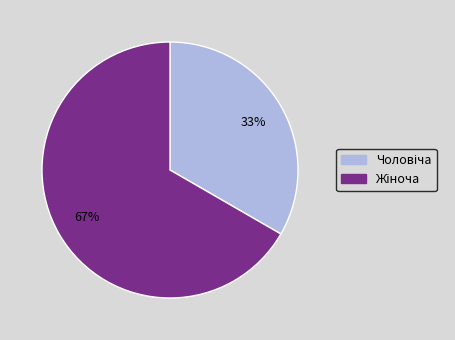

Does any single category account for the majority?

Yes